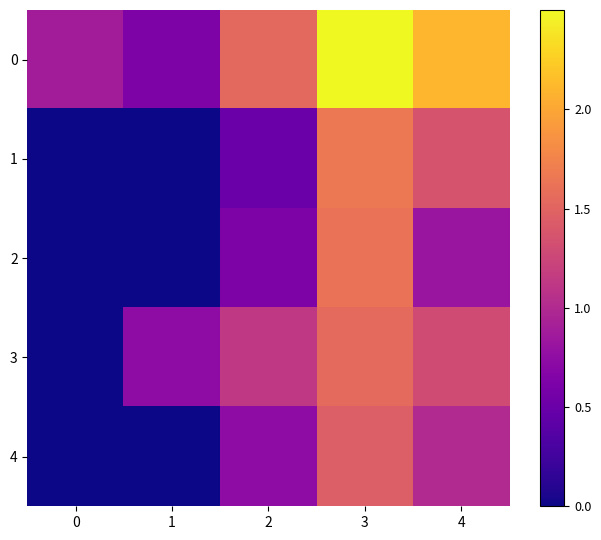

How many distinct data groups are displayed?

5